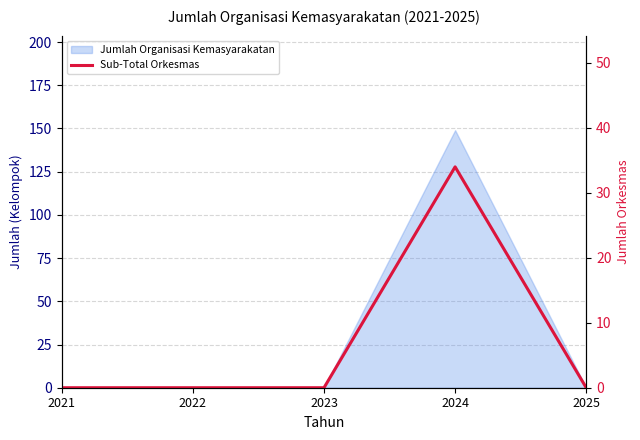

List the labels in order of value, smallest first.

2021, 2022, 2023, 2025, 2024